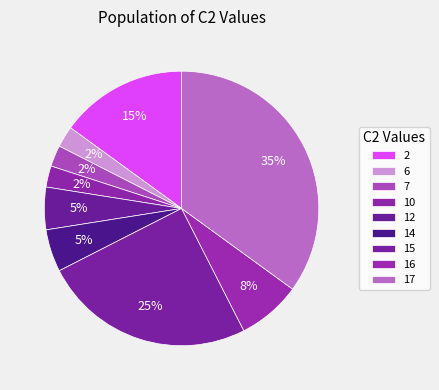

How many segments does this pie chart have?

9